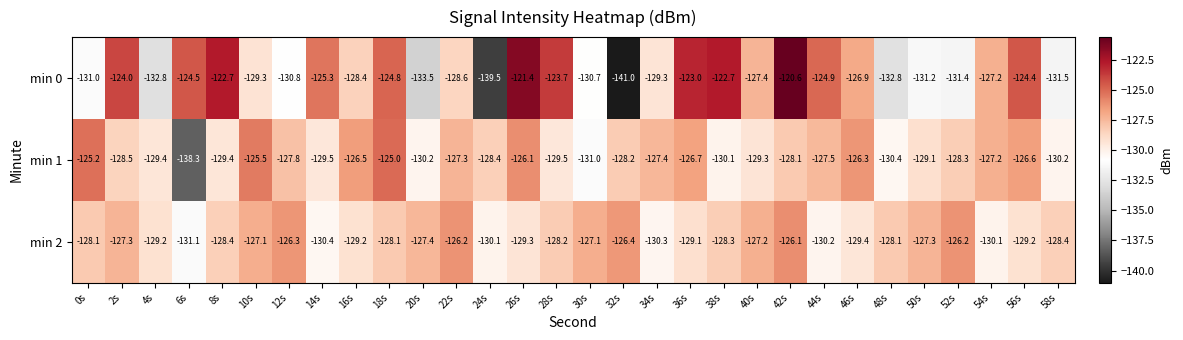

What is the spread (max minus min) of values at 46s?

3.1